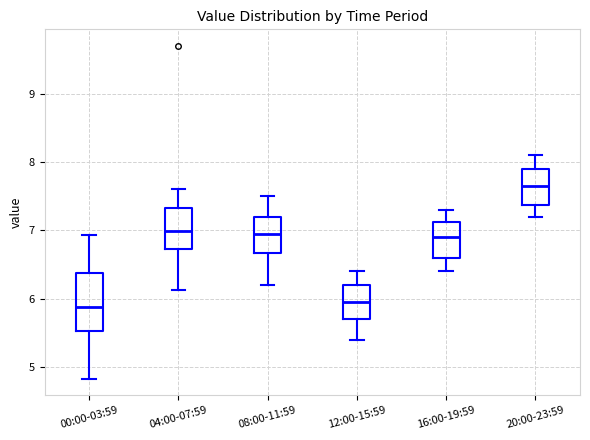

Where does the median line of the box for 08:00-11:59 sit on the y-axis? The values are not printed on the chart, so give them approximately, as read against the axis.

7.0